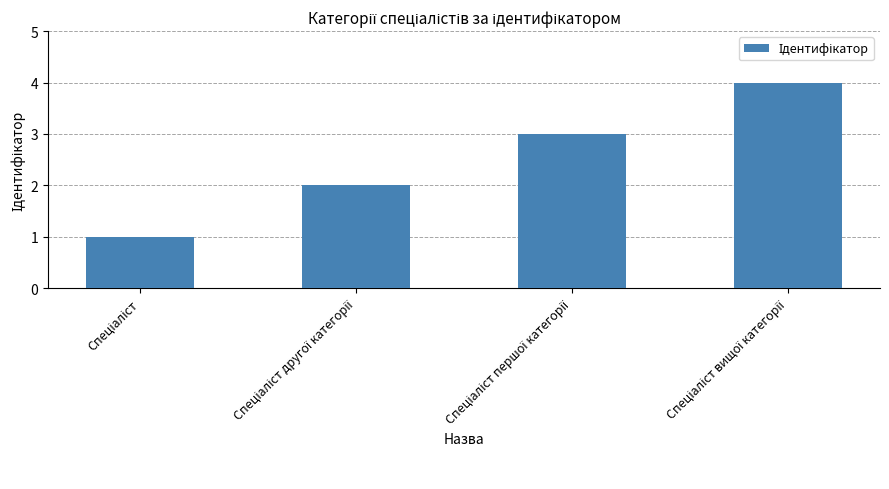

What is the maximum value shown in the chart?

4